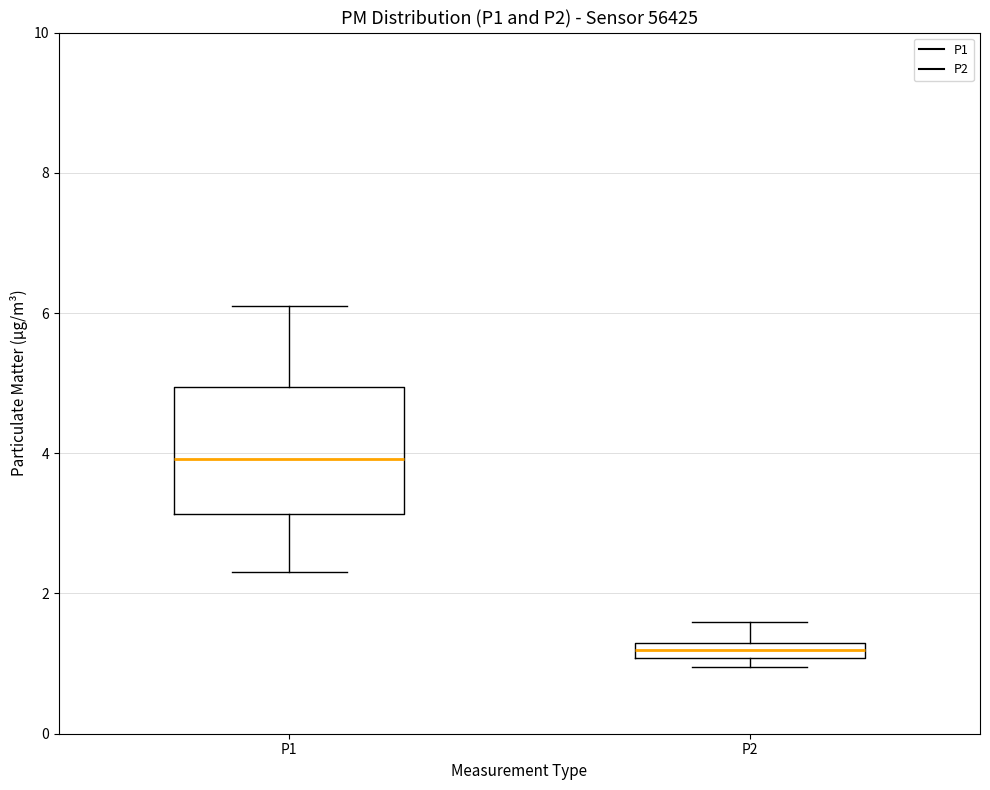

Which box has the lowest median line?

P2